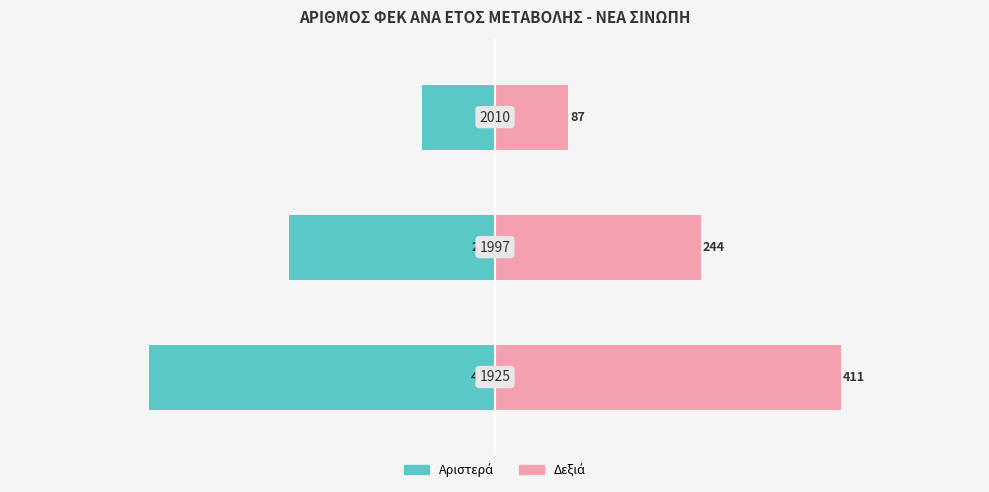

How many bars are there in total?

6